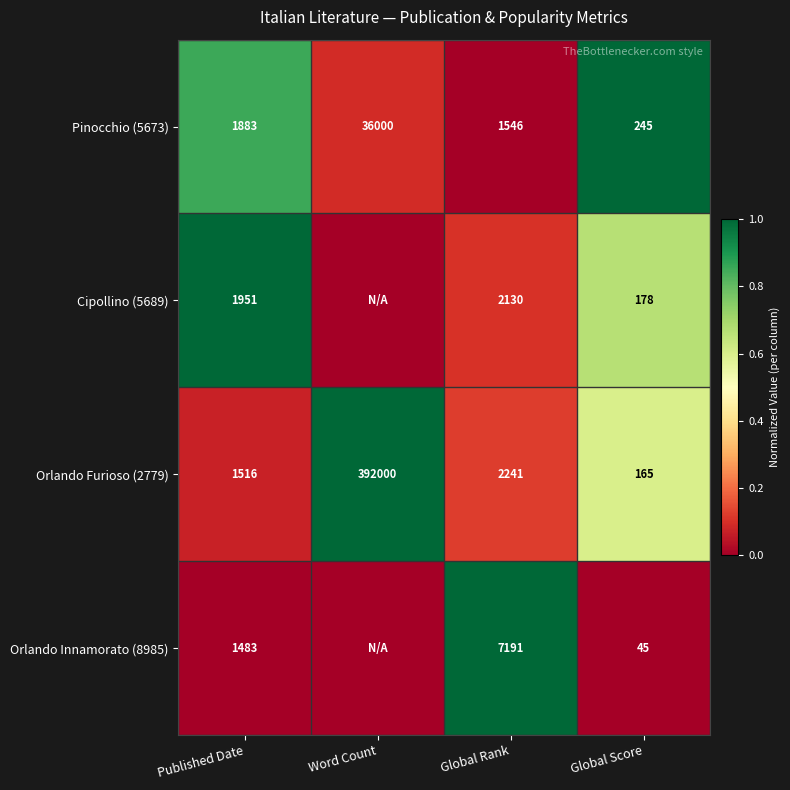

What is the total value across all series at Published Date?

6833